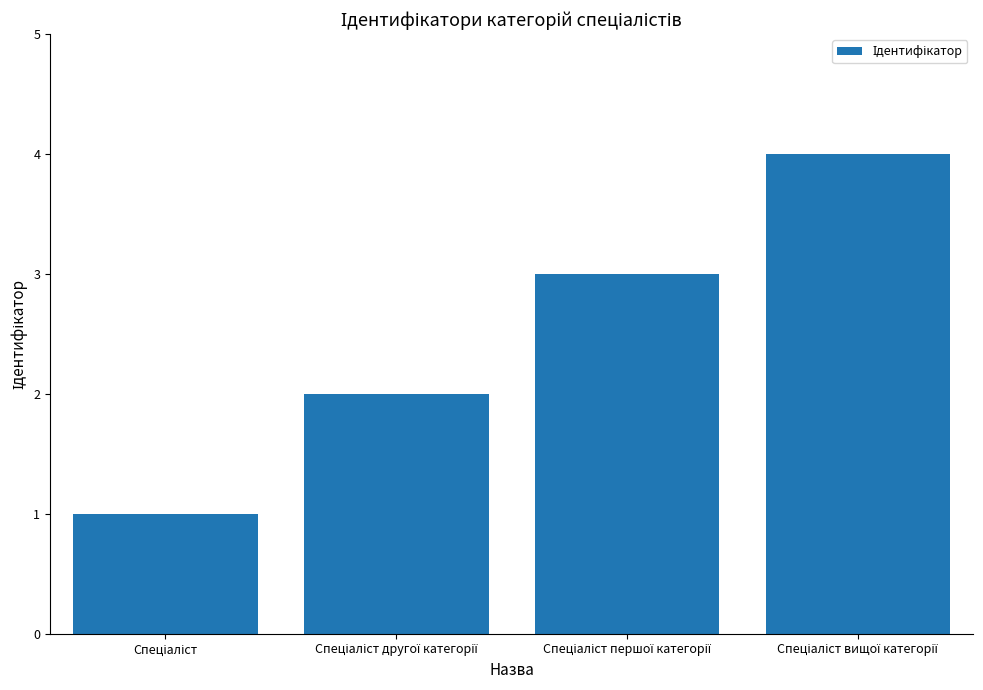

What is the difference between the maximum and minimum values?

3